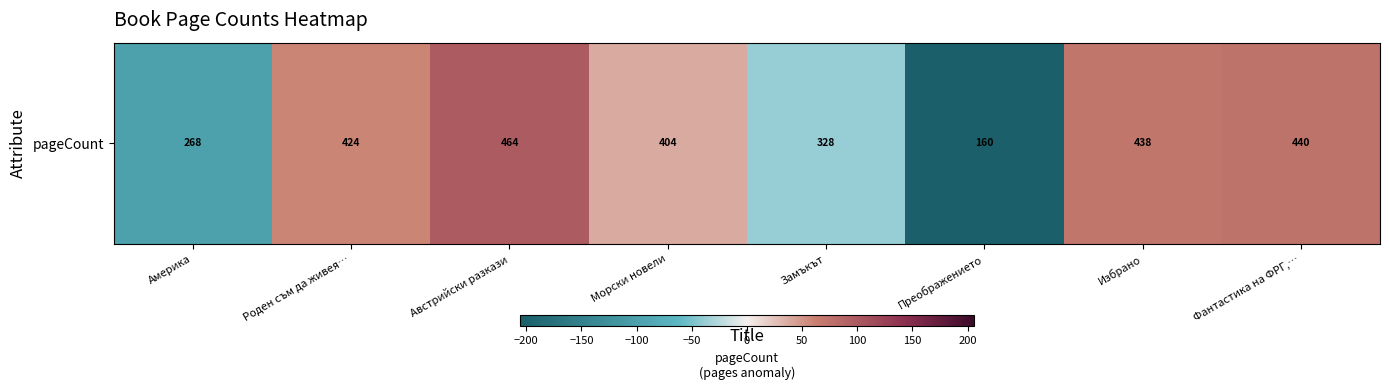

What is the change in value from Америка to Роден съм да живея…?

+156.0